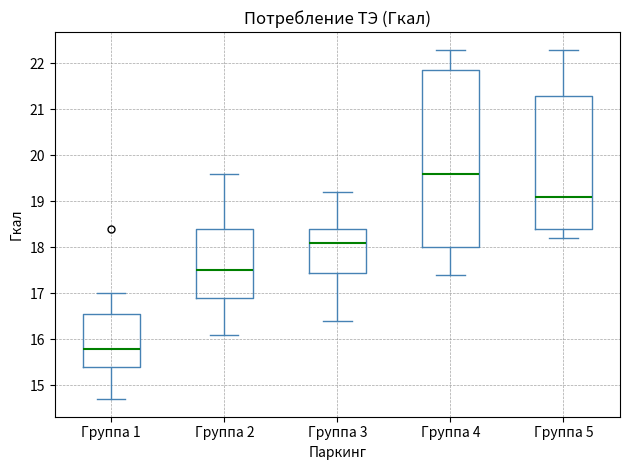

Where does the median line of the box for Группа 1 sit on the y-axis? The values are not printed on the chart, so give them approximately, as read against the axis.

15.8